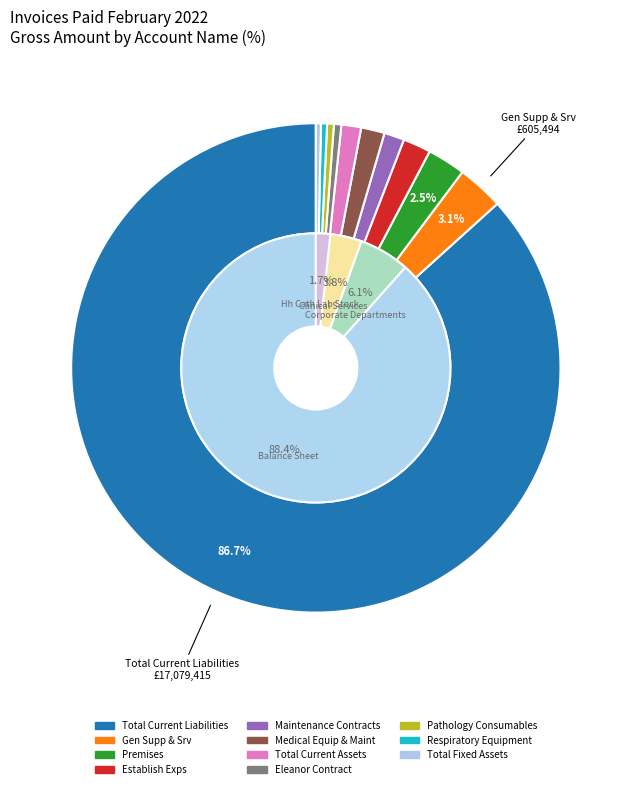

What is the change in value from Maintenance Contracts to Eleanor Contract?

-166336.5